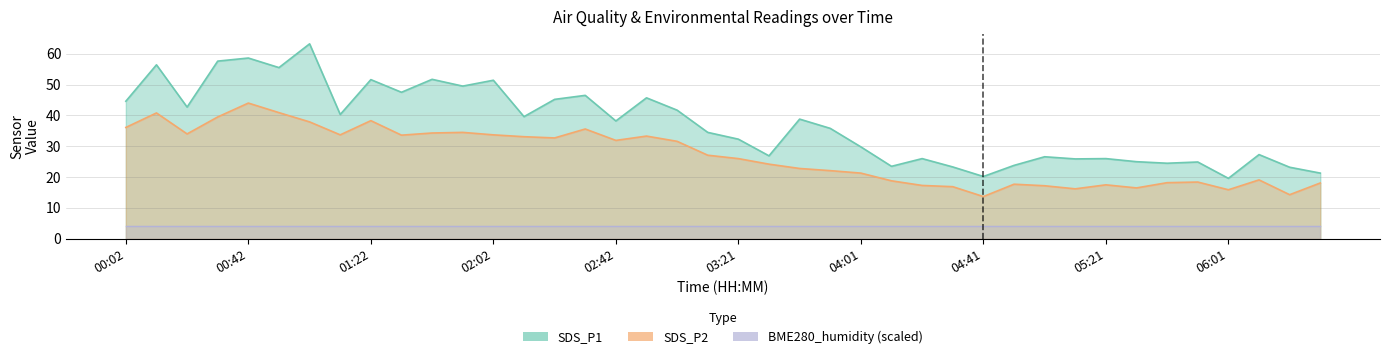

Is it true that SDS_P1 equals 19.6 at 06:01?

True